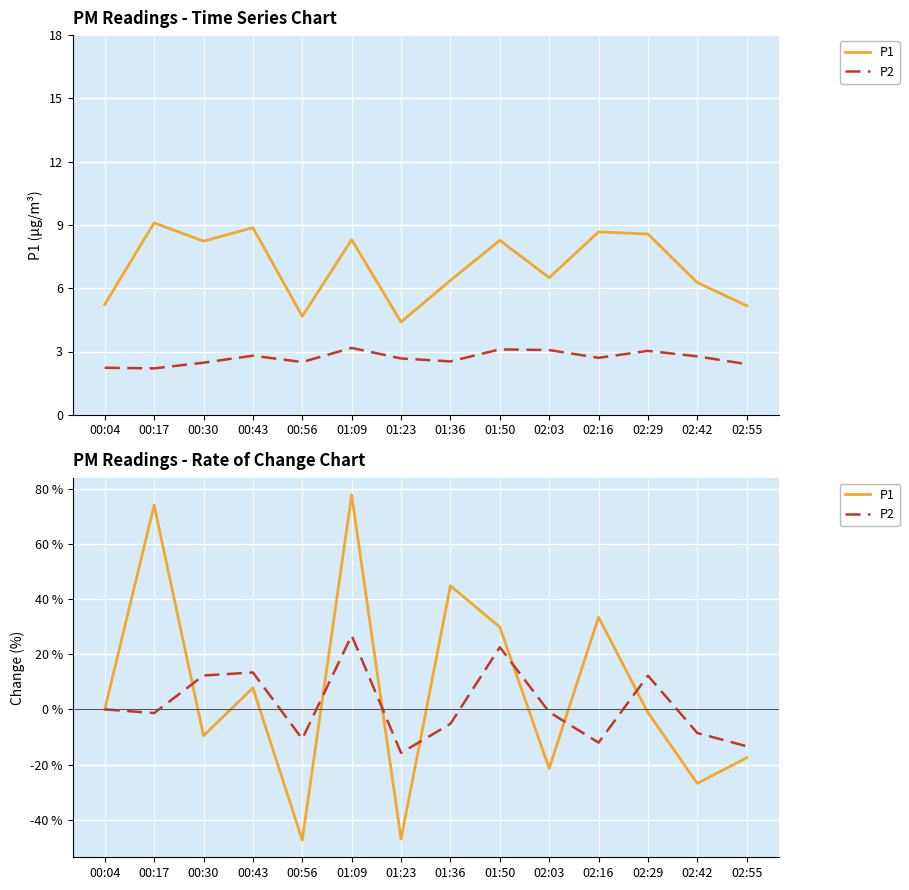

At which label does P1 first exceed 0?

00:17